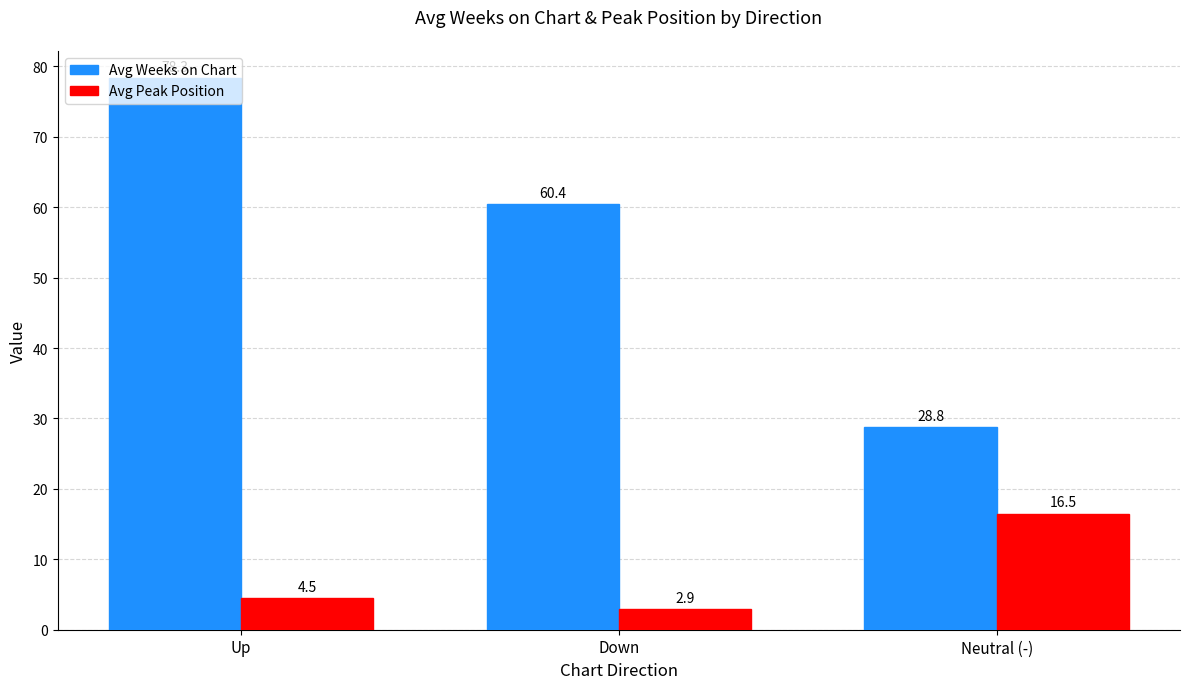

What is the sum of the Avg Peak Position values at Neutral (-) and Down?

19.4